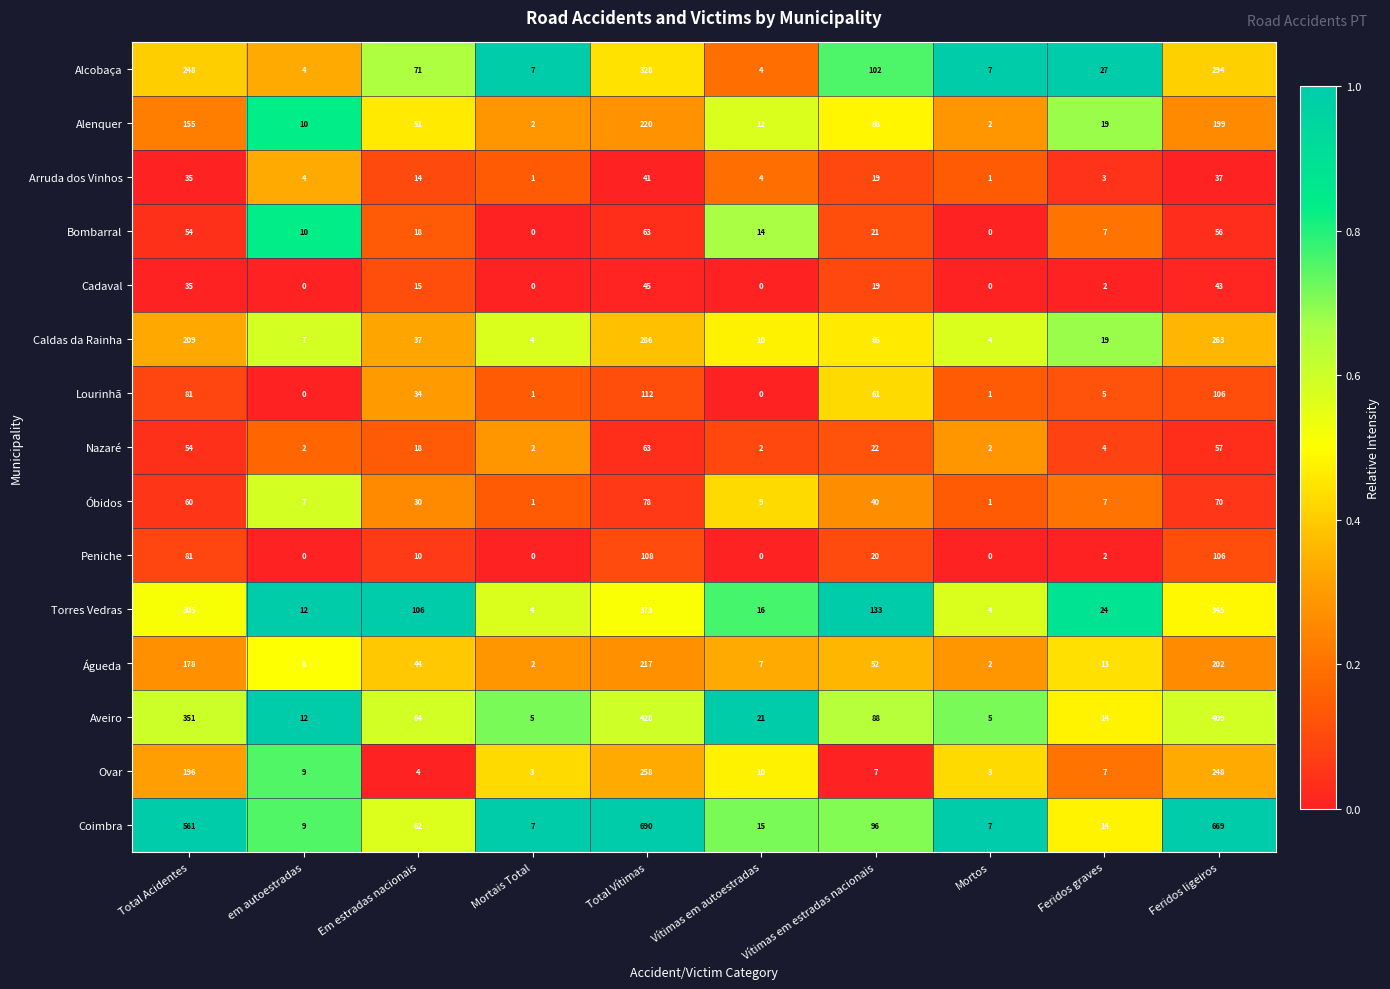

How many distinct data groups are displayed?

15